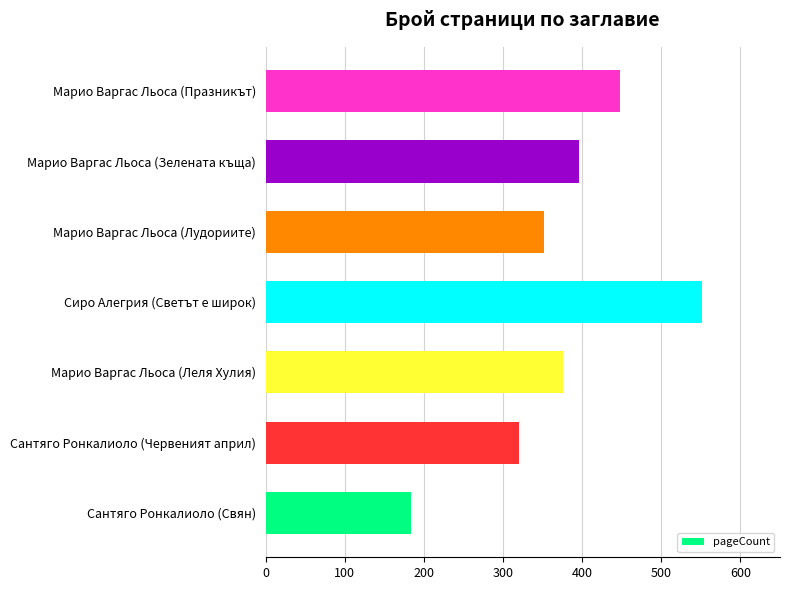

Which category has the highest value across all series?

Сиро Алегрия (Светът е широк)